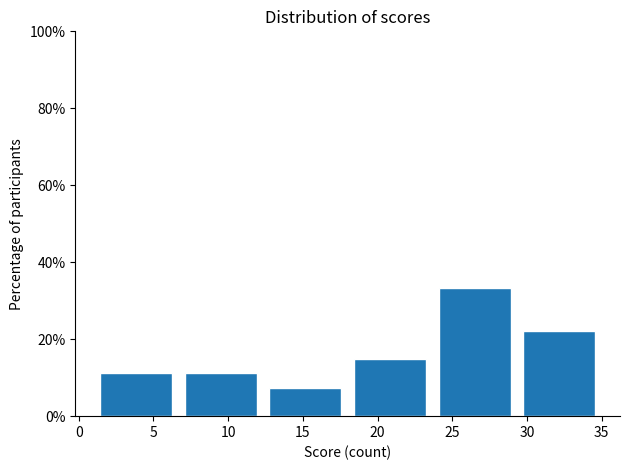

Reading left to right, transcribe this chart: for each bar, give the range it covers on the x-axis and its height. Neither the bar edges nor the heights are printed on the chart, so give them approximately, as read against the axes.

1.0 to 6.5: 12
6.5 to 12.5: 12
12.5 to 18.0: 8
18.0 to 23.5: 14
23.5 to 29.5: 34
29.5 to 35.0: 22